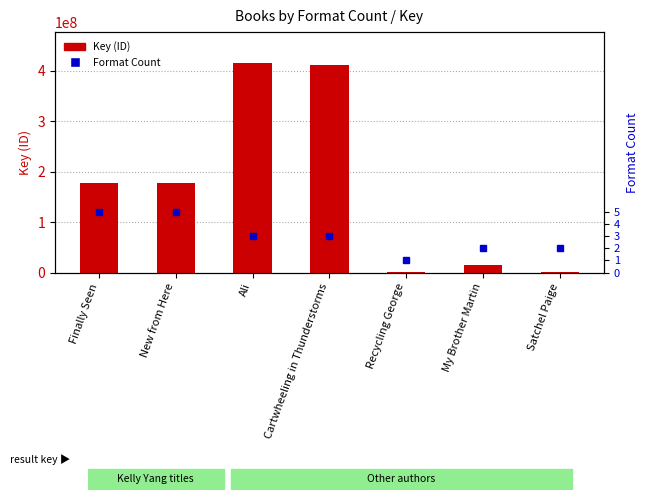

What is the minimum value shown in the chart?

1